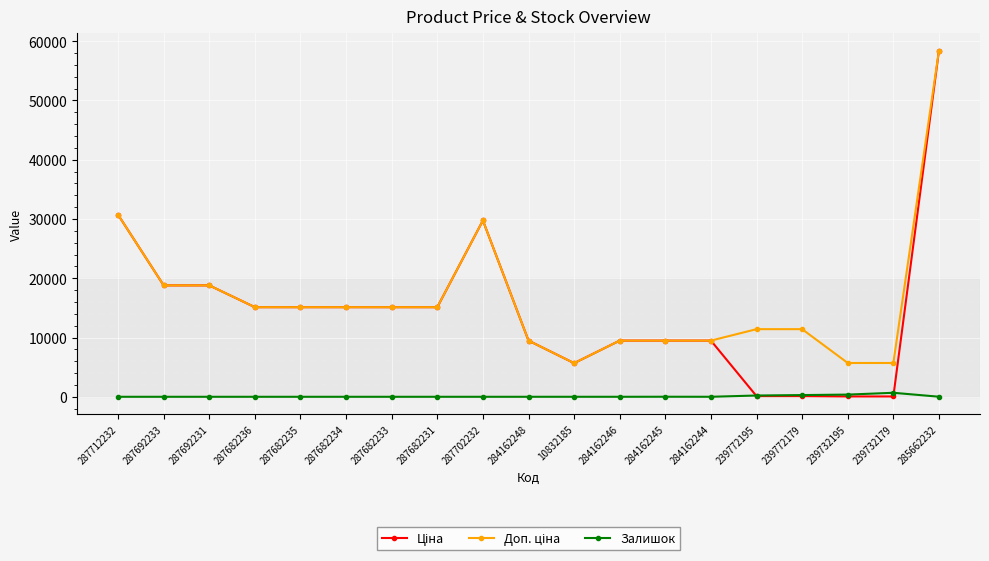

The value of Залишок at 287682236 is 0.0. True or false?

True